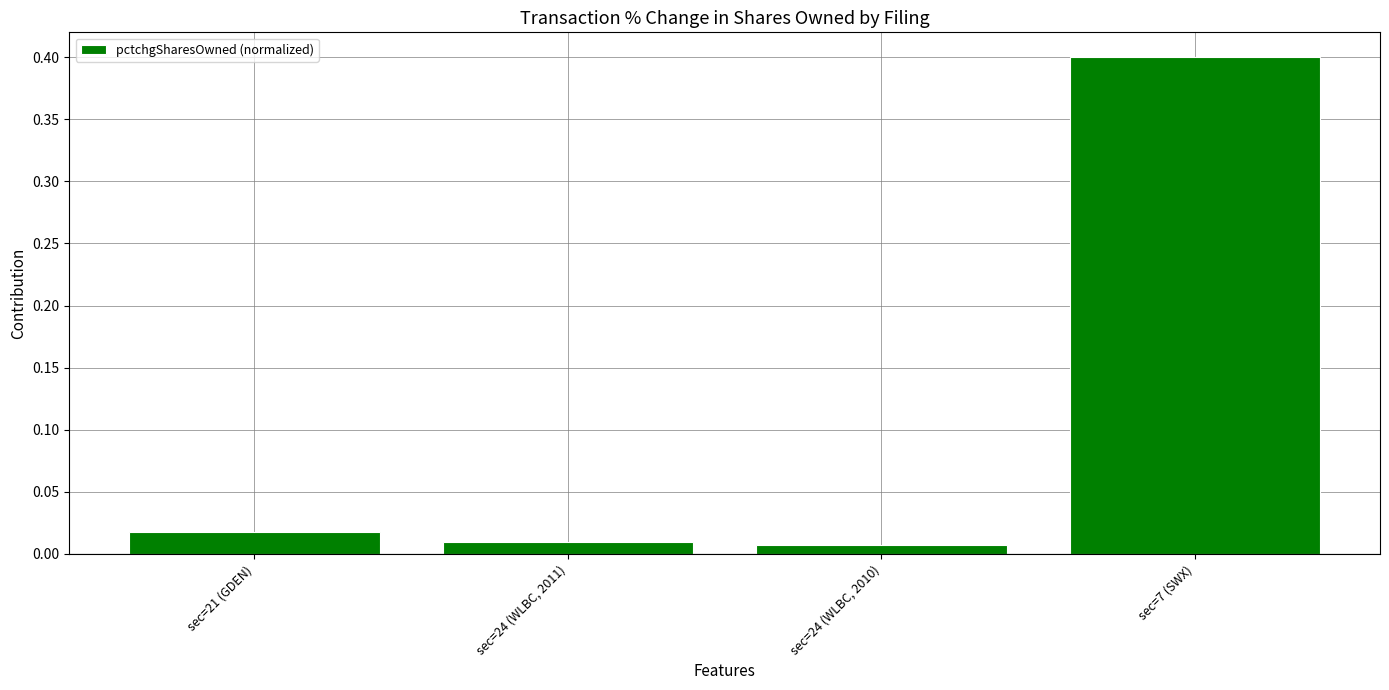

What position from the right is sec=21 (GDEN)?

4